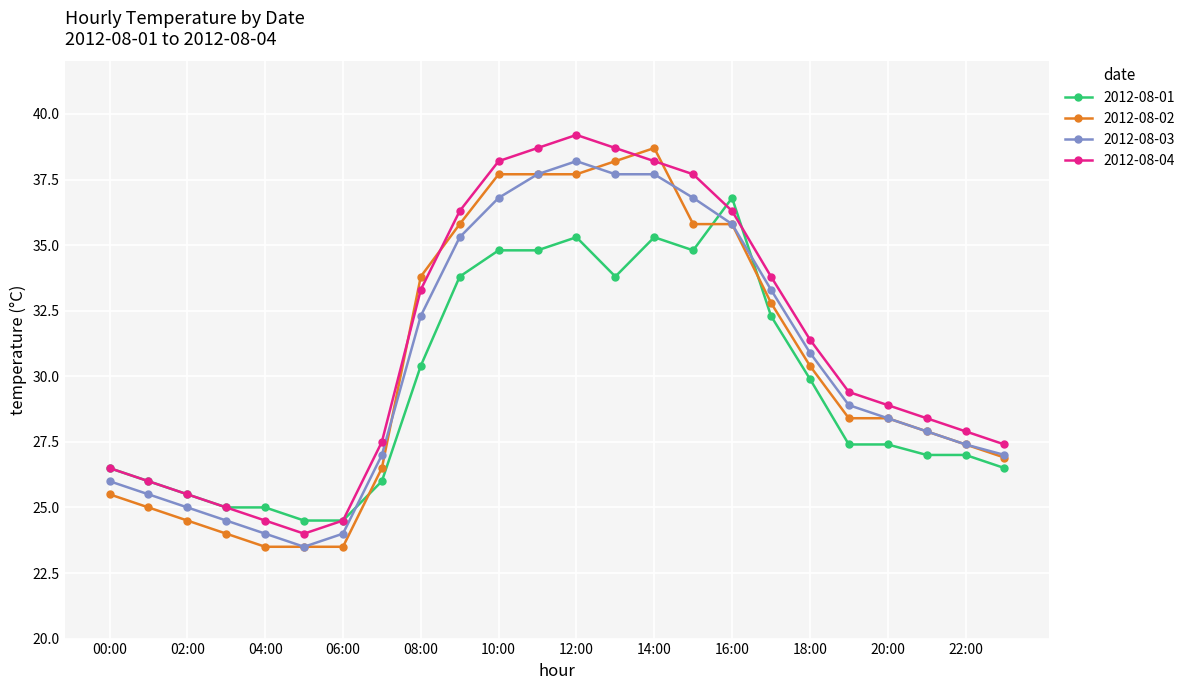

How many interior local peaks does the 2012-08-04 series have?

1